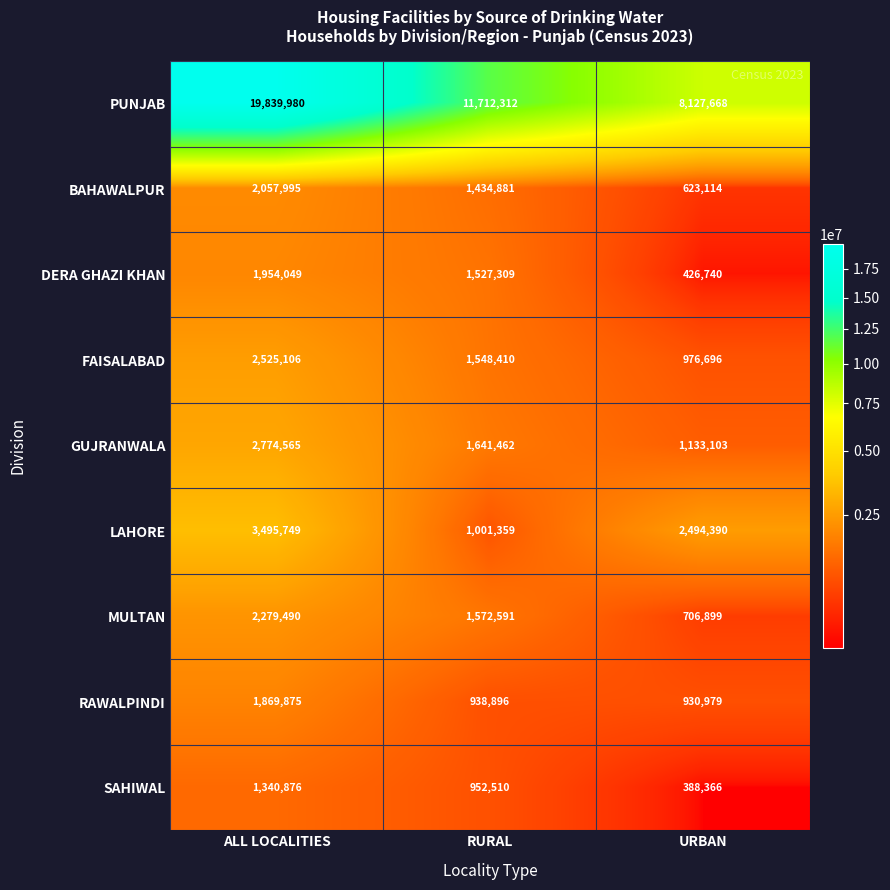

How many SAHIWAL values are between 388366 and 1340876?

3